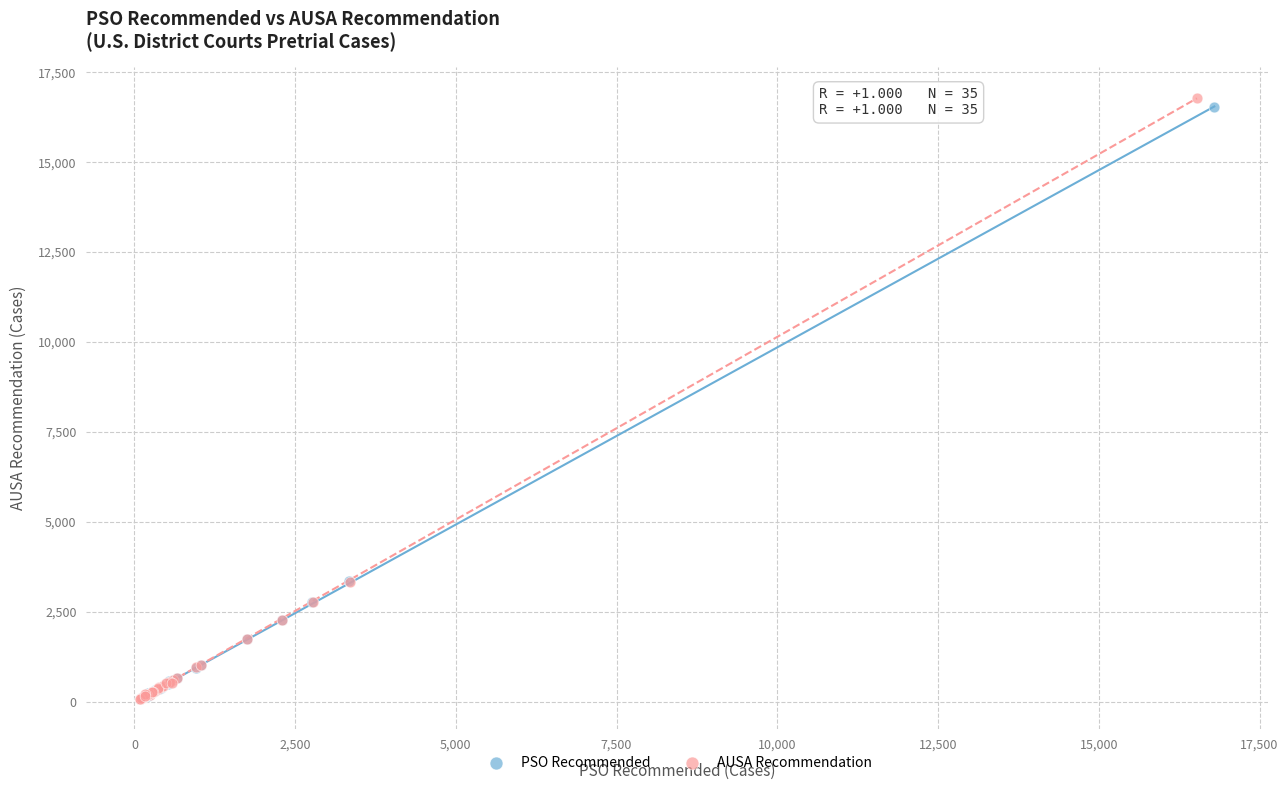

What are all the series names shown in the legend?

PSO Recommended, AUSA Recommendation